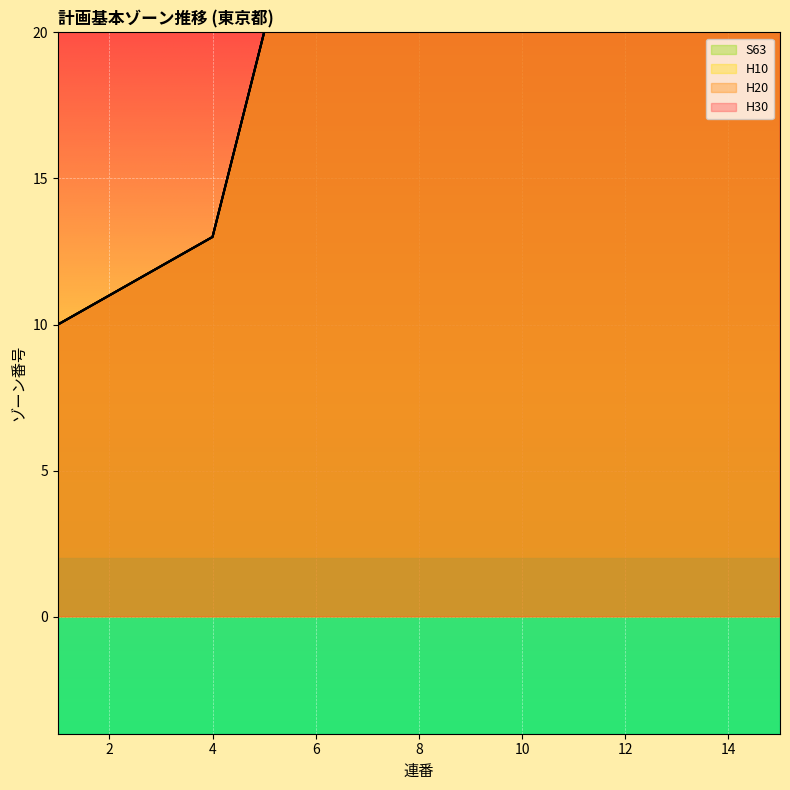

True or false: H20 has more than 0 interior local peaks.

False